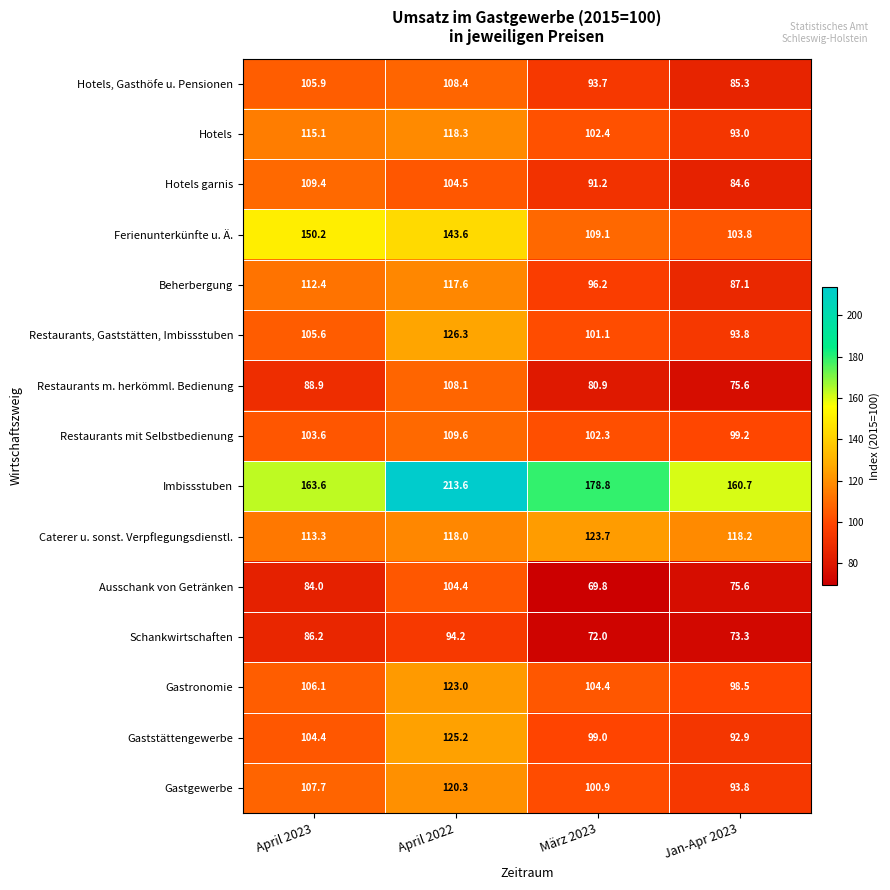

Between April 2022 and Jan-Apr 2023, which series saw the biggest shift?

Imbissstuben